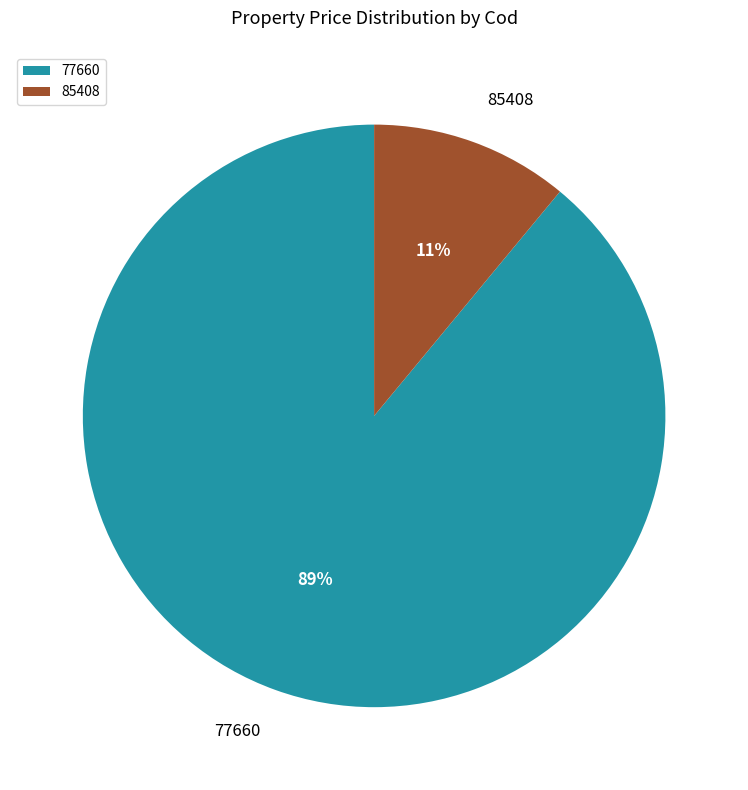

What is the largest slice in the pie chart?

77660